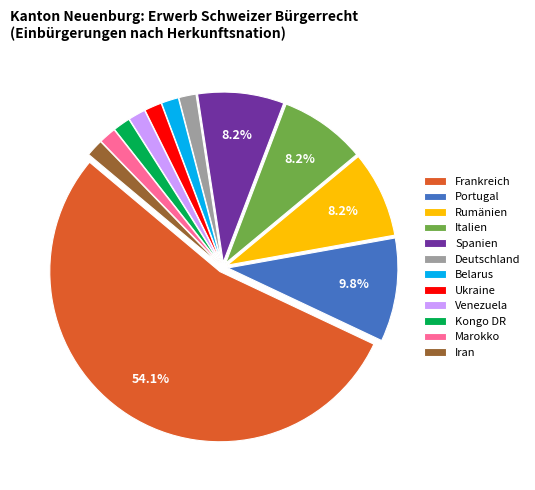

To the nearest percent, what portion does Marokko represent?

2%